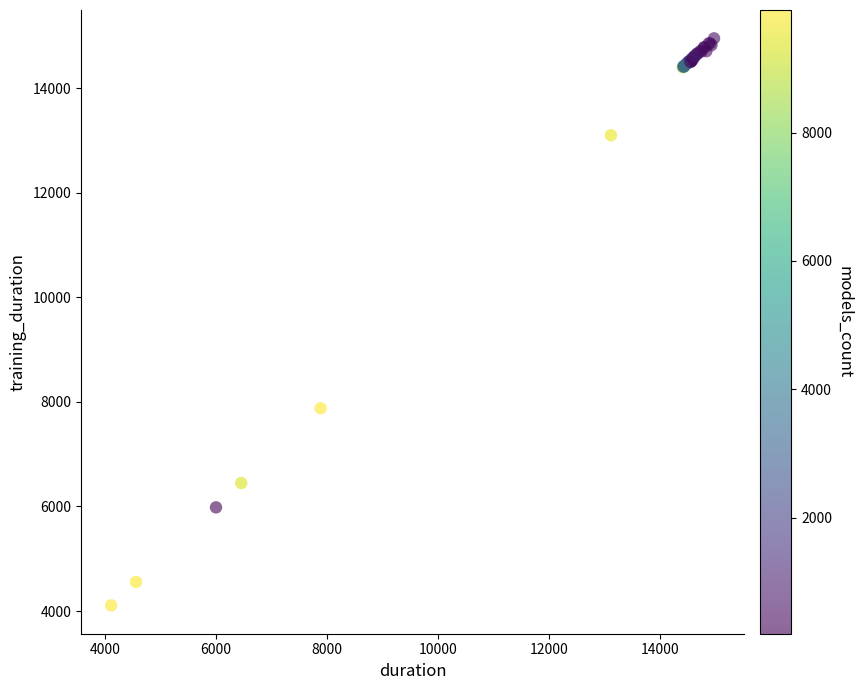

What Y value in the scatter plot is closest to 9531?

7879.6